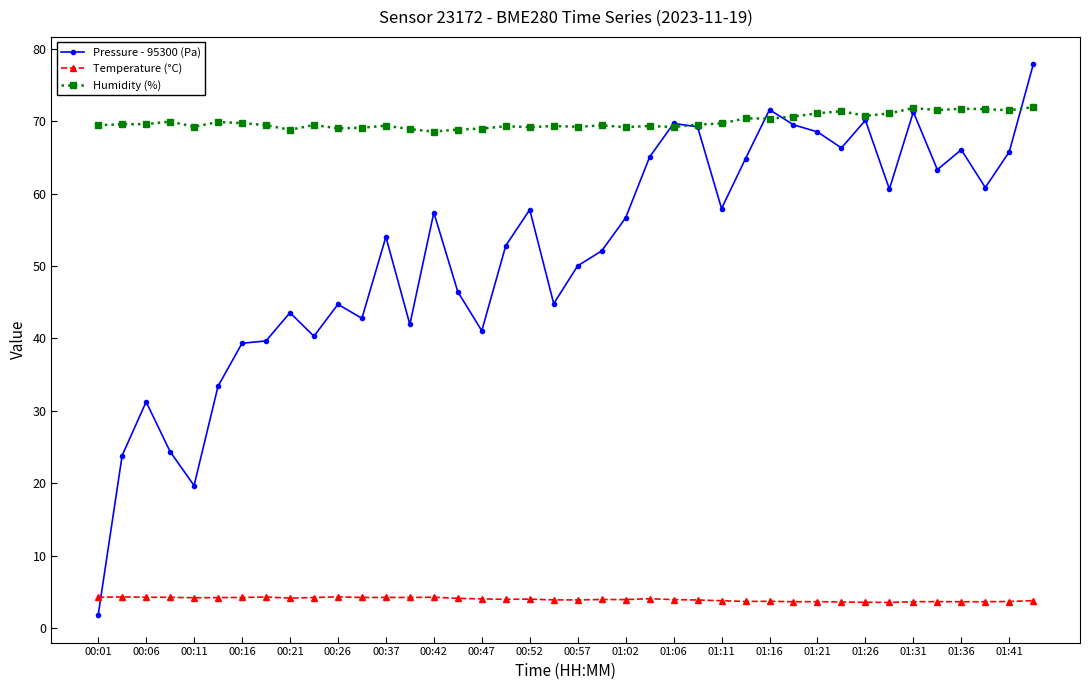

List the series in order of their peak value, highest first.

Pressure - 95300 (Pa), Humidity (%), Temperature (°C)